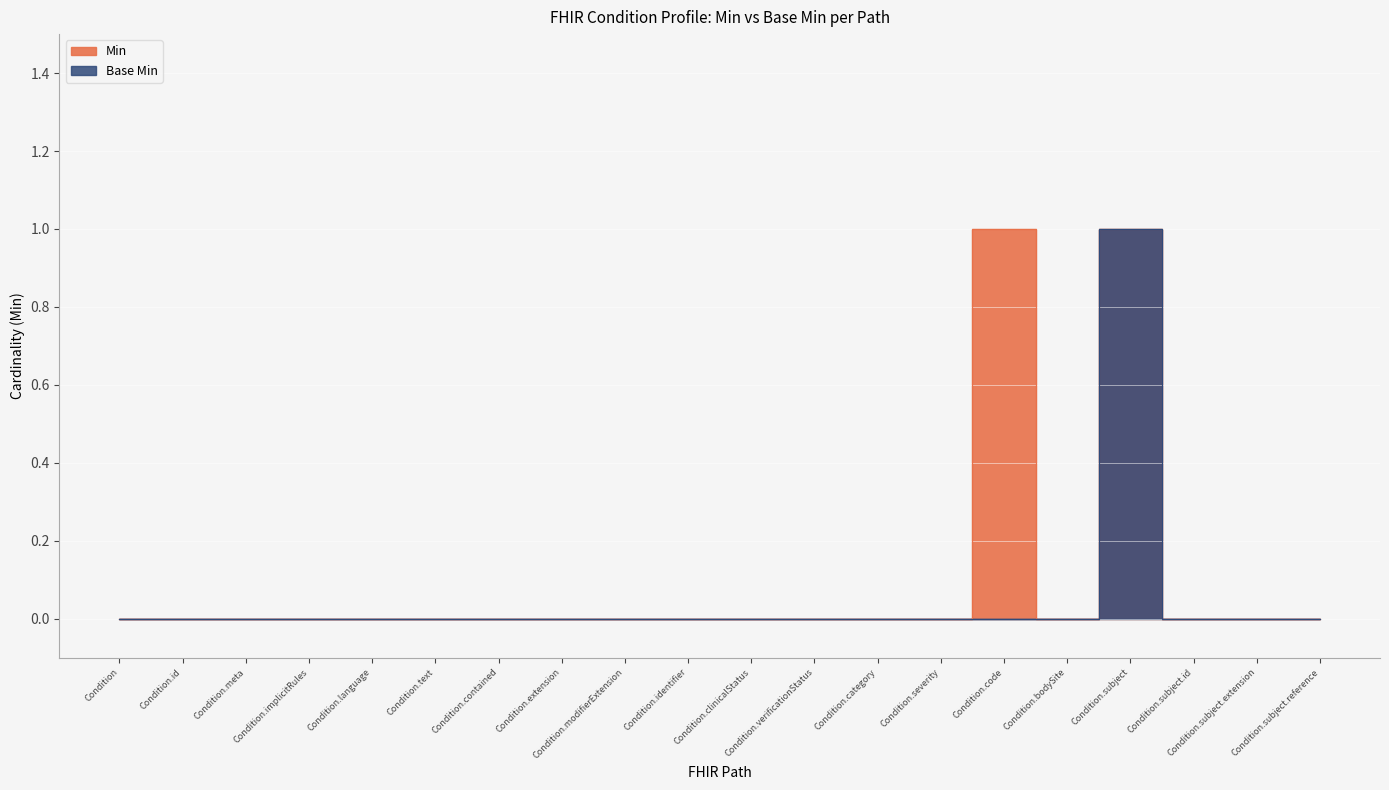

What is the sum of all Base Min values?

1